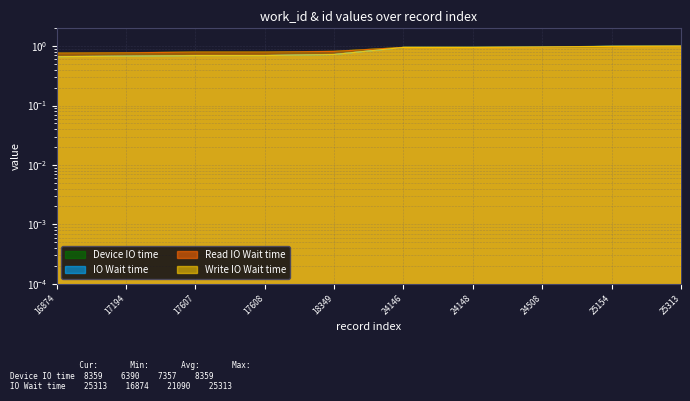

Which label corresponds to the smallest value in the chart?

16874